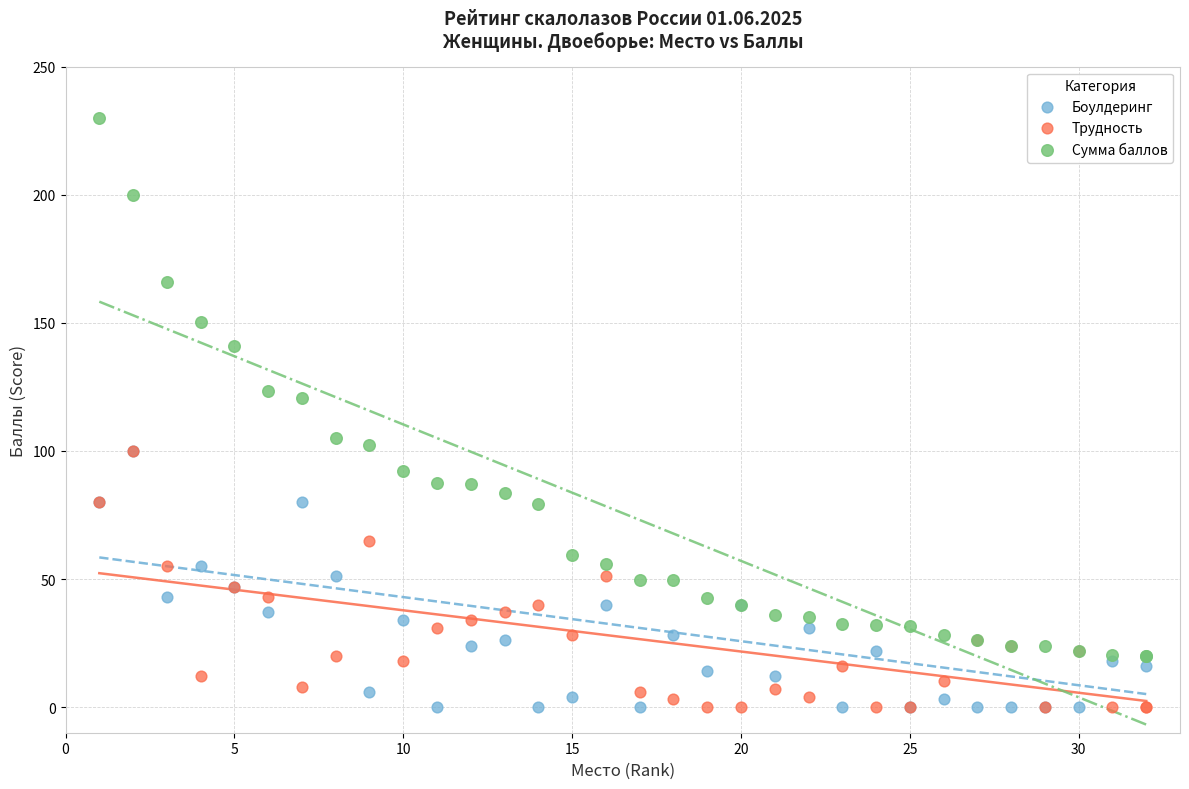

Across all series, what Y value is closest to 115?

120.5